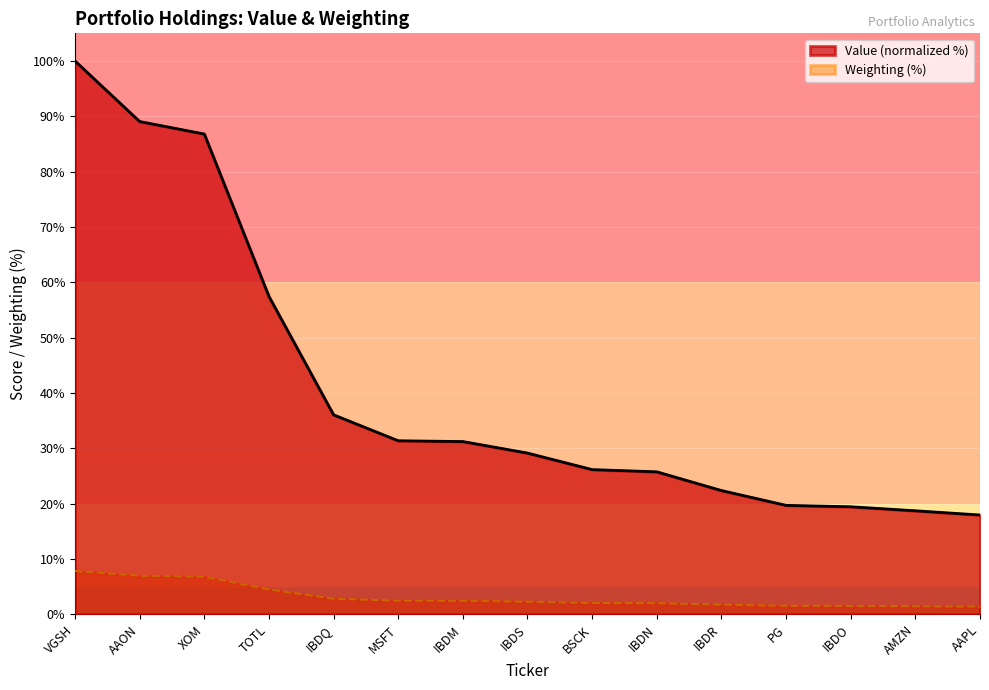

Where does the Weighting series first go above 2?

VGSH